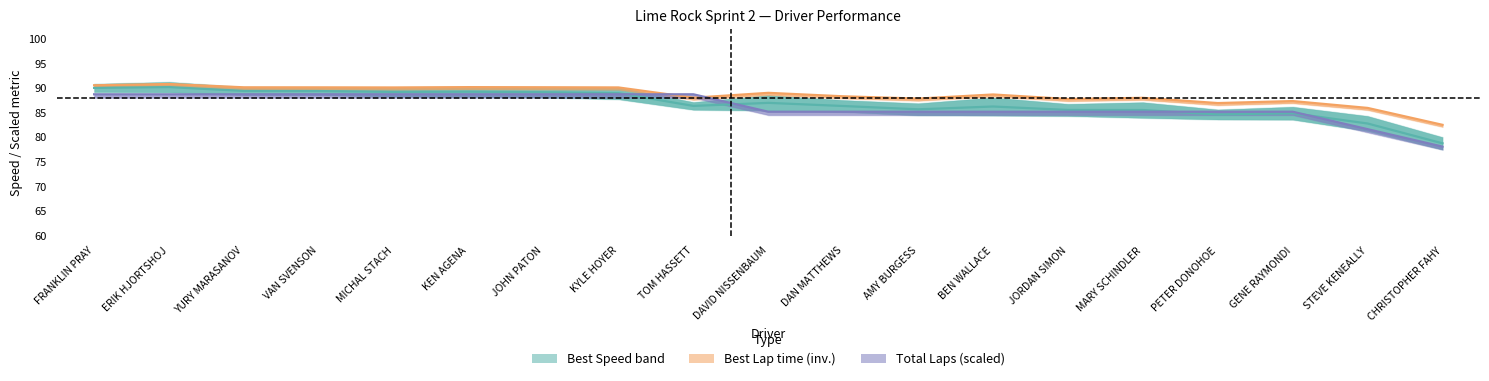

At KYLE HOYER, list the series in order from smallest to largest.

Total Laps (scaled), Best Speed band, Best Lap time (inv.)